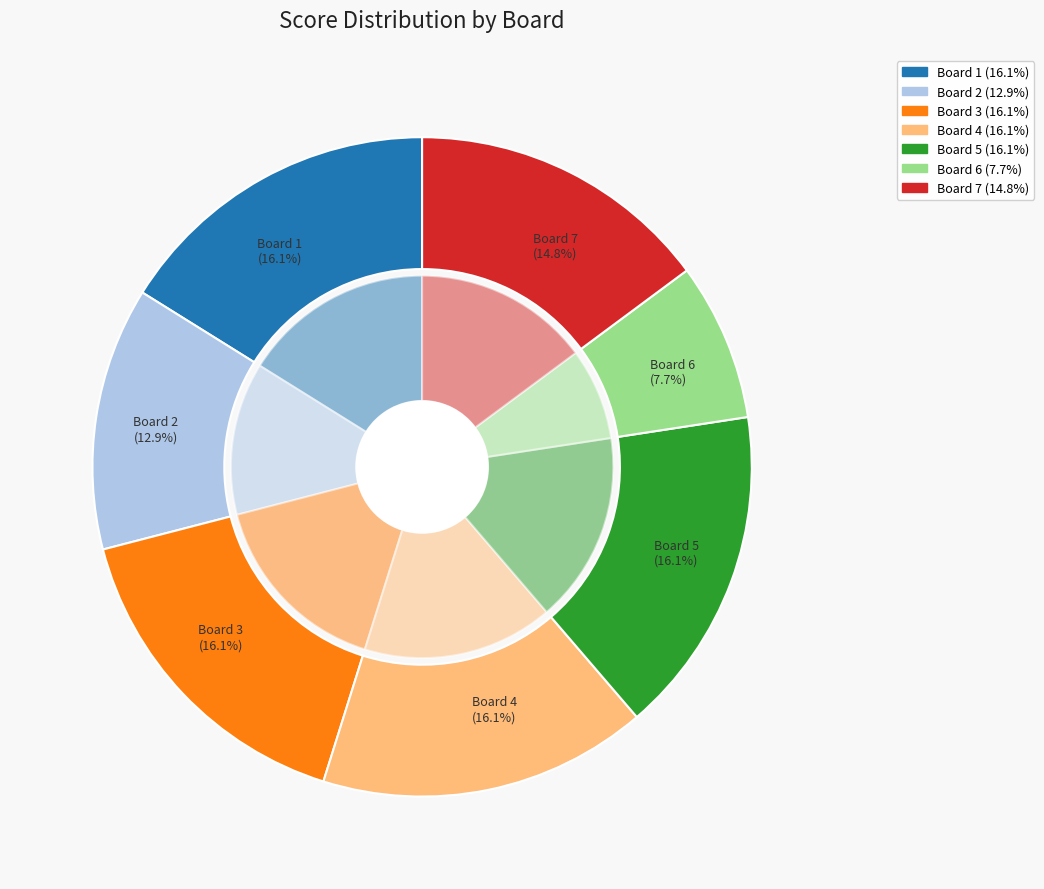

Does any single category account for the majority?

No